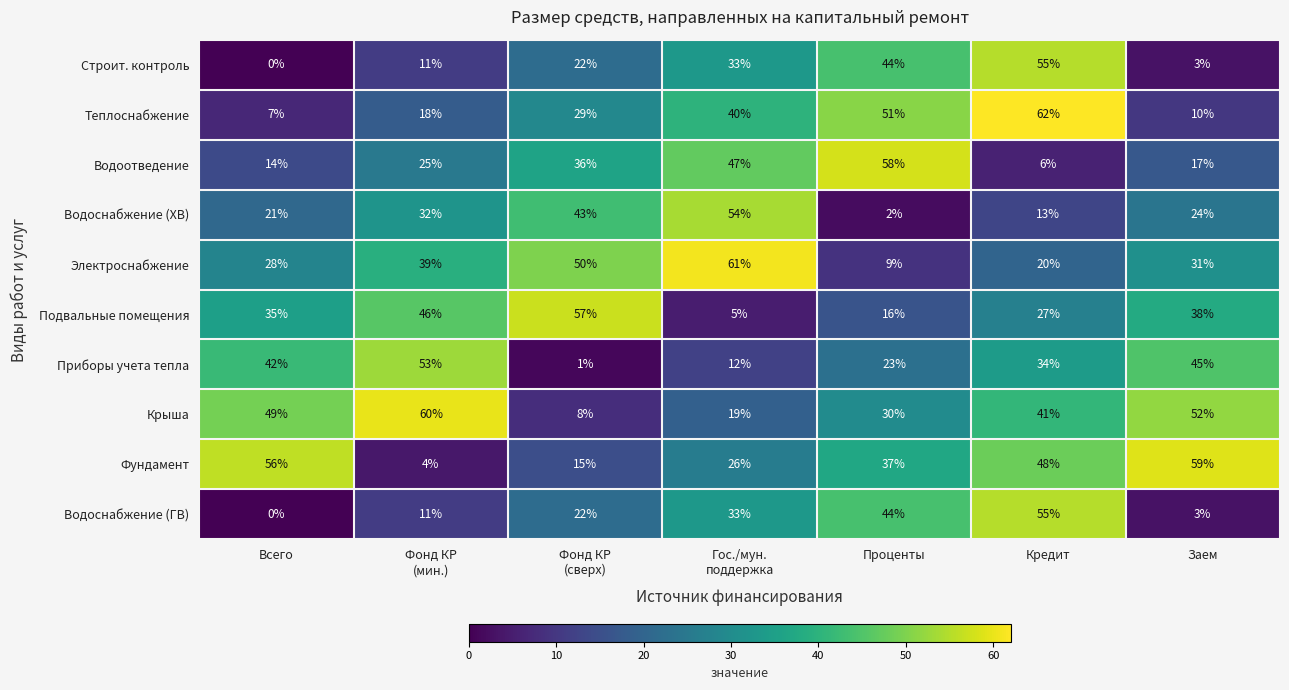

How many data points does each series have?

7